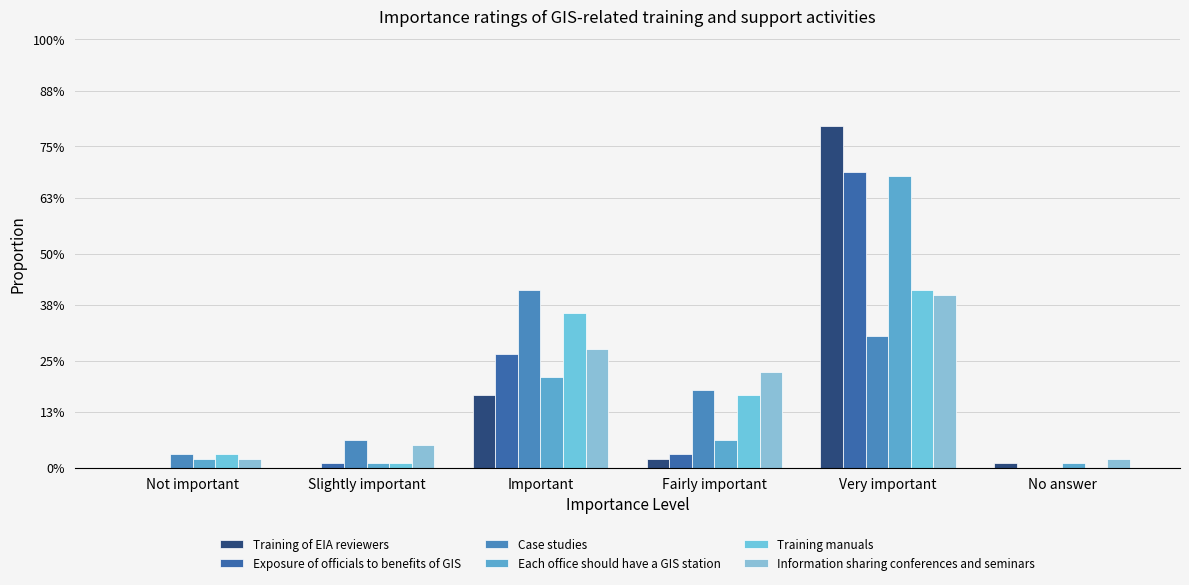

Is the value of Case studies at Important greater than the value of Each office should have a GIS station at Important?

Yes